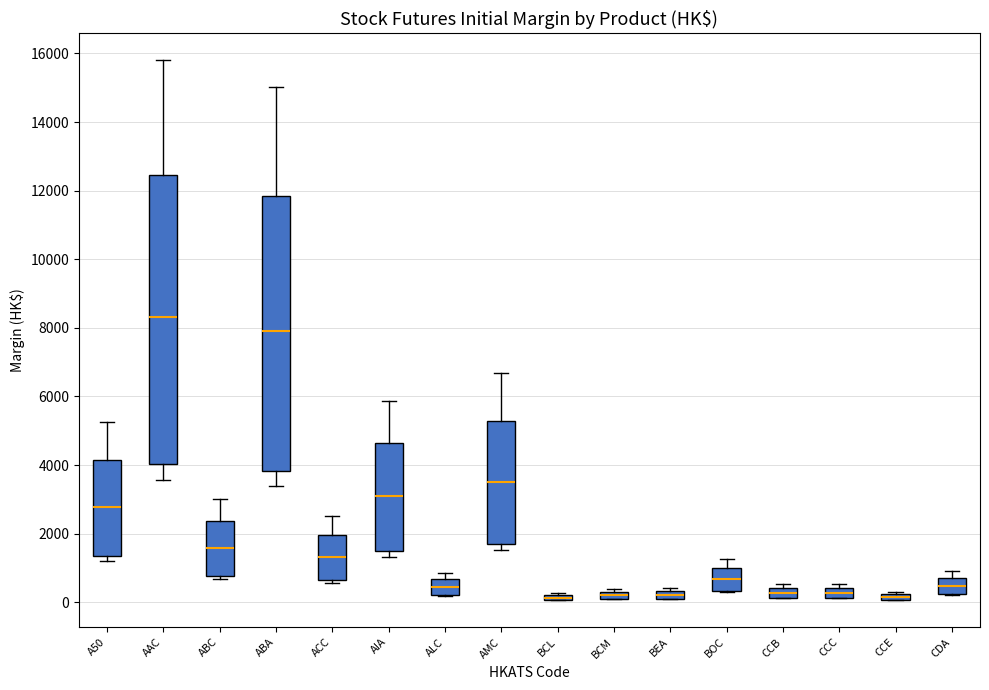

Which box is the tallest, from its lower edge to its upper edge?

AAC